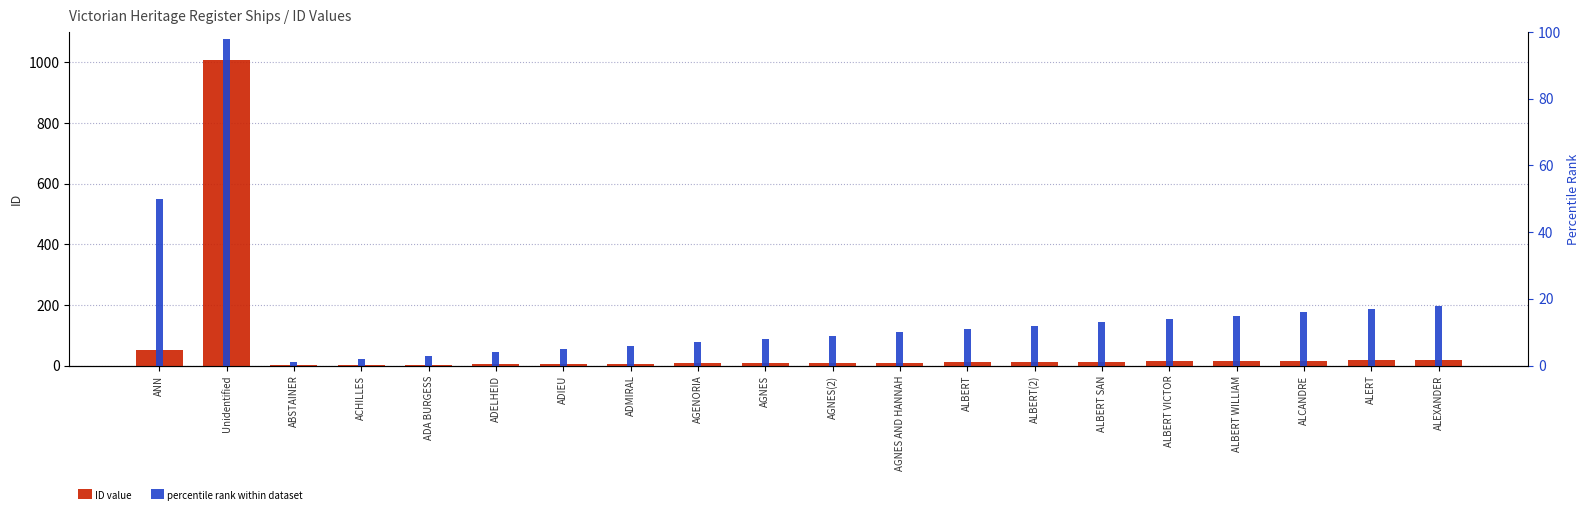

What is the maximum value for ID value?

1009